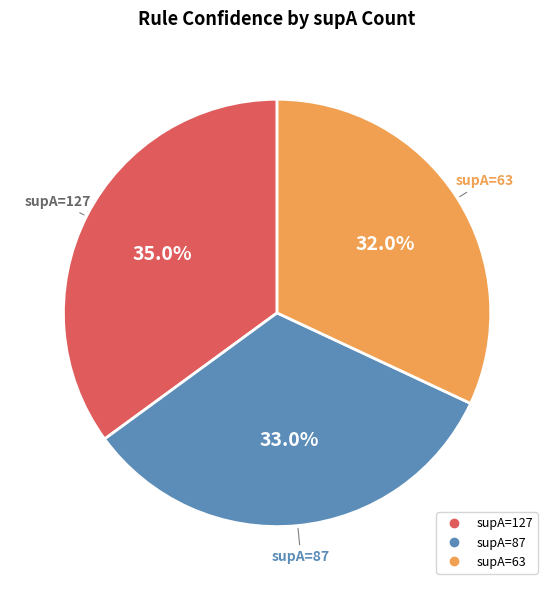

Does any single category account for the majority?

No